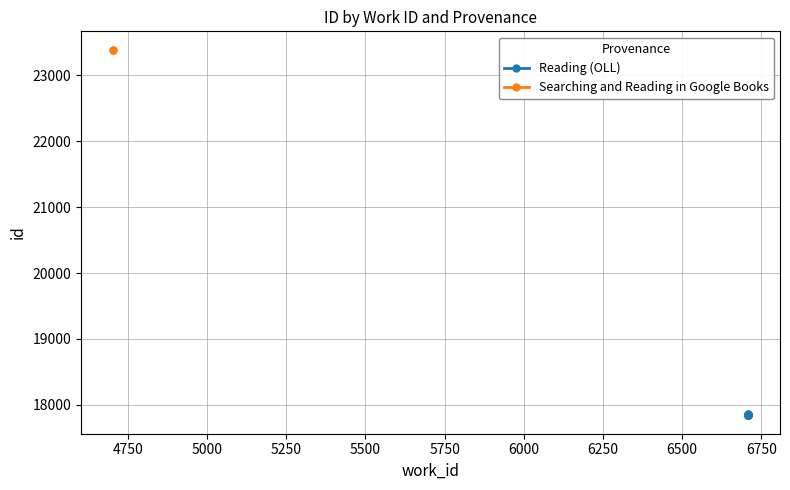

What is the difference between the second highest and second lowest values?

27